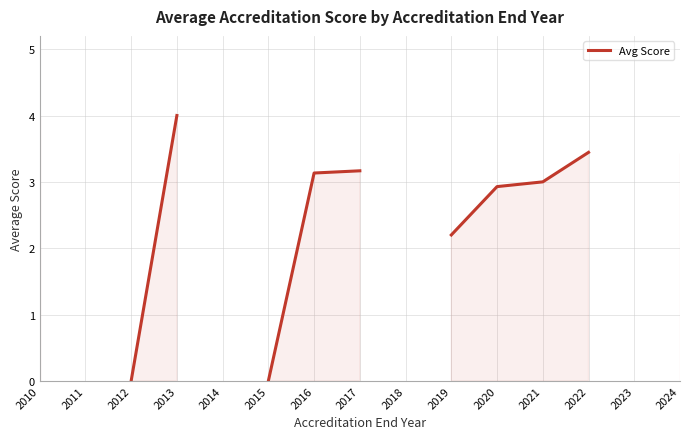

Which category has the lowest value across all series?

2012